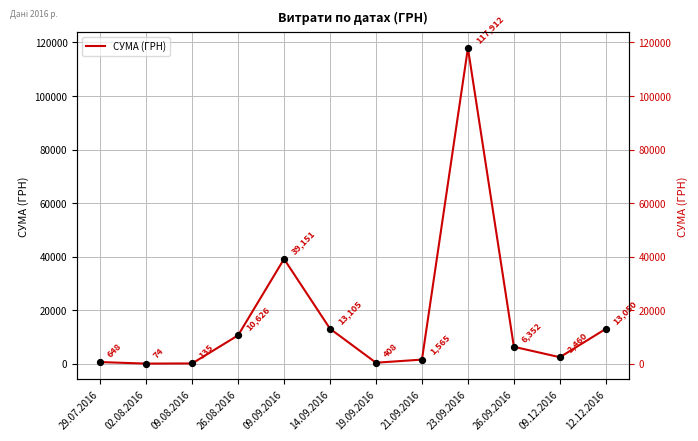

Between 09.08.2016 and 26.09.2016, which is larger?

26.09.2016